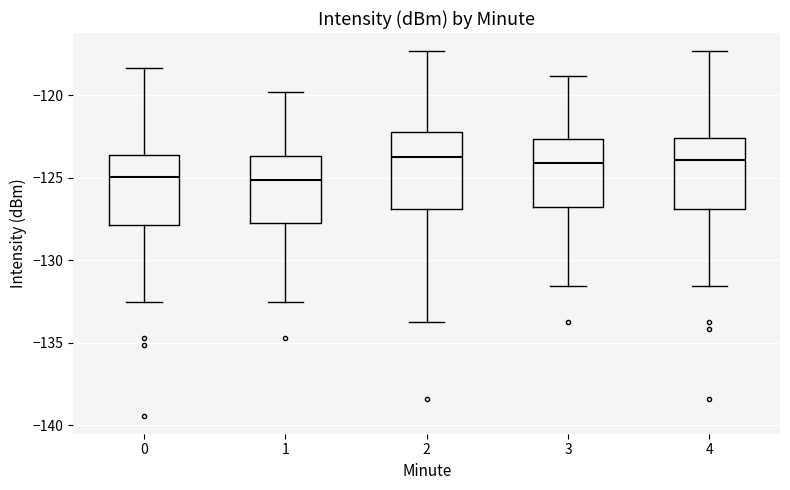

Where is the lower edge of the box at x = 1 on the y-axis? The values are not printed on the chart, so give them approximately, as read against the axis.

-128.0